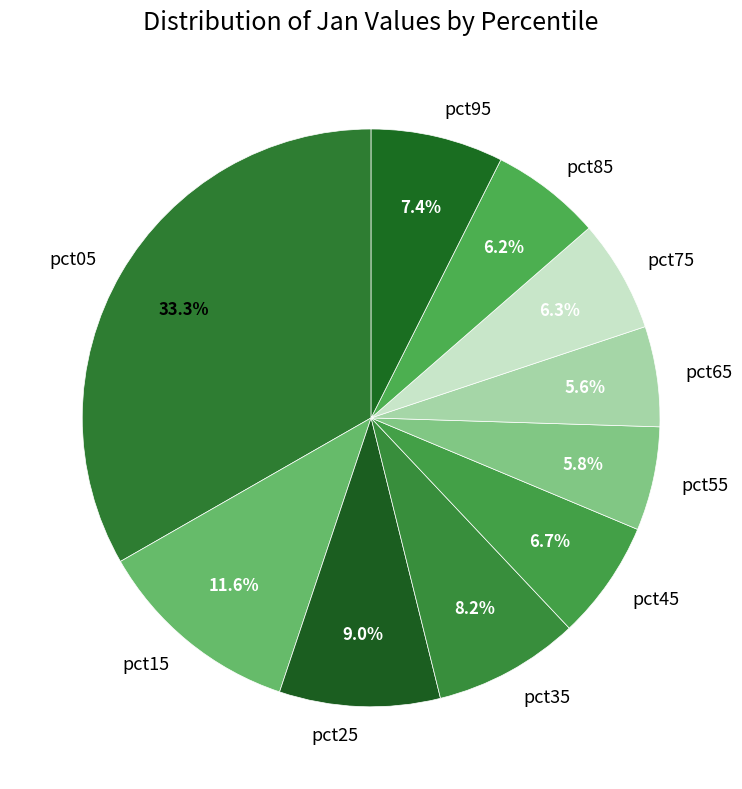

To the nearest percent, what portion does pct65 represent?

6%